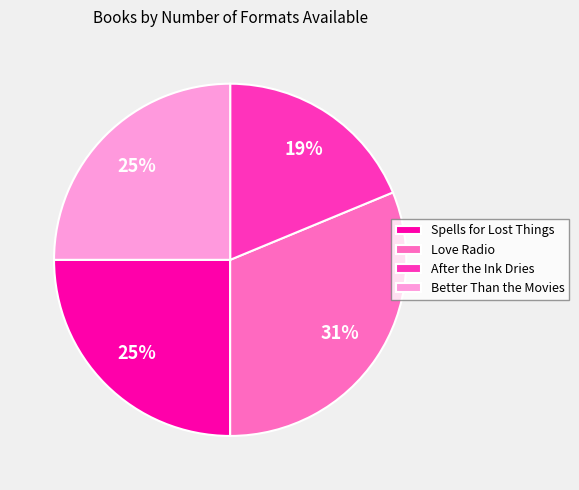

Is there any slice that represents more than half of the pie?

No